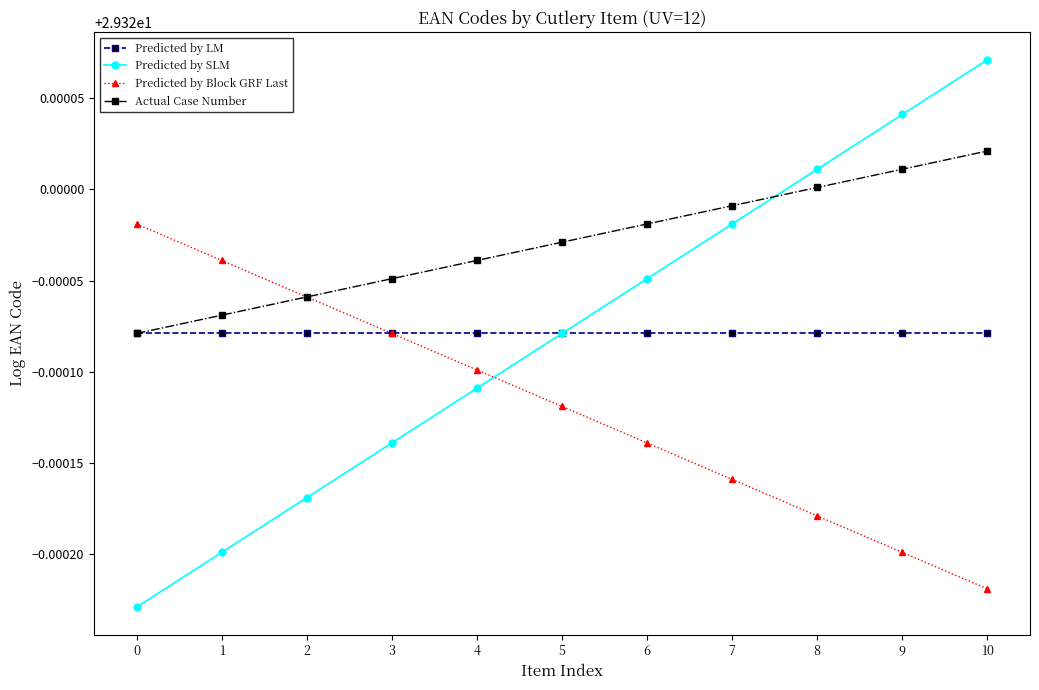

Does the chart have visible grid lines?

No